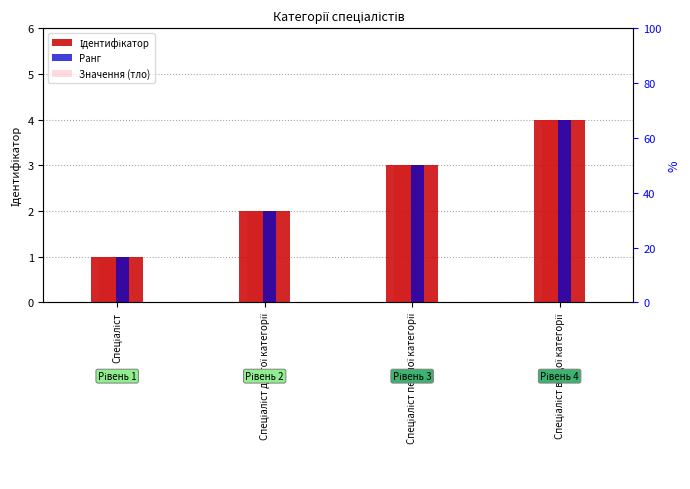

What position from the left is Спеціаліст другої категорії?

2